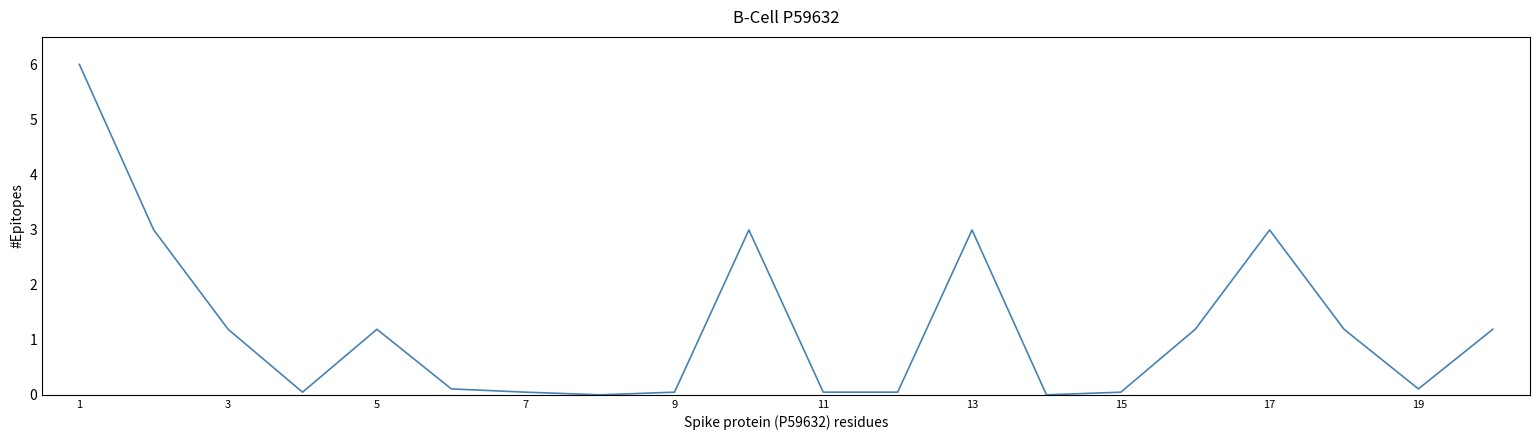

How many lines are shown in the chart?

1